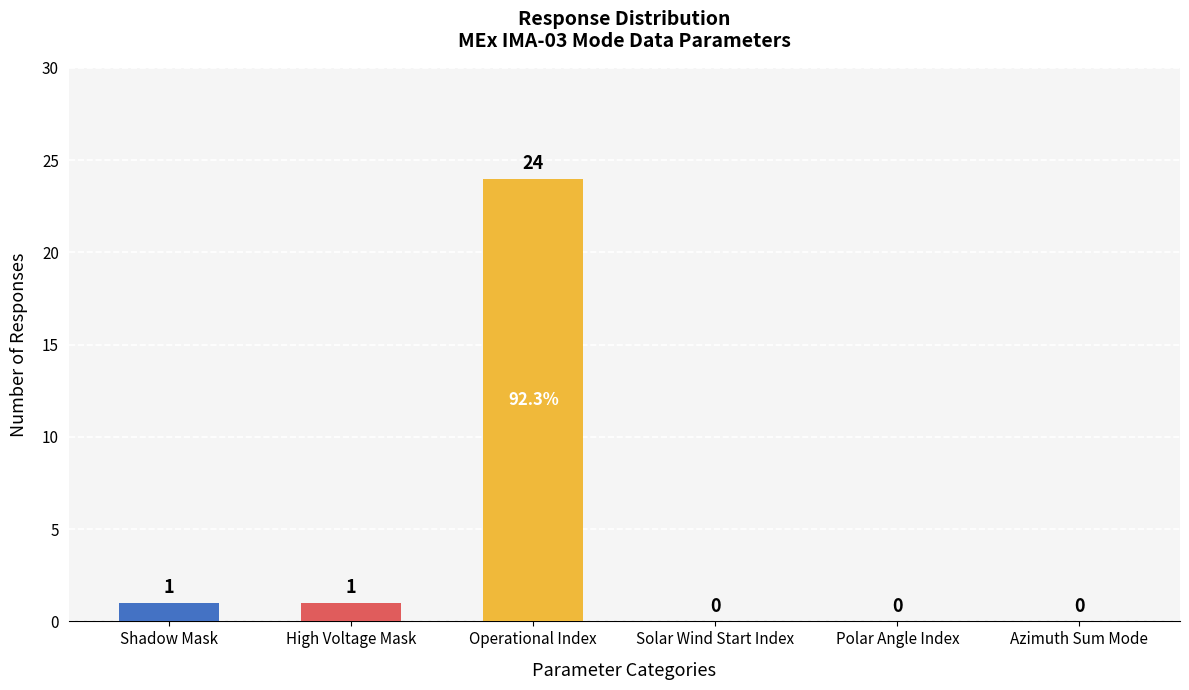

What is the maximum value shown in the chart?

24